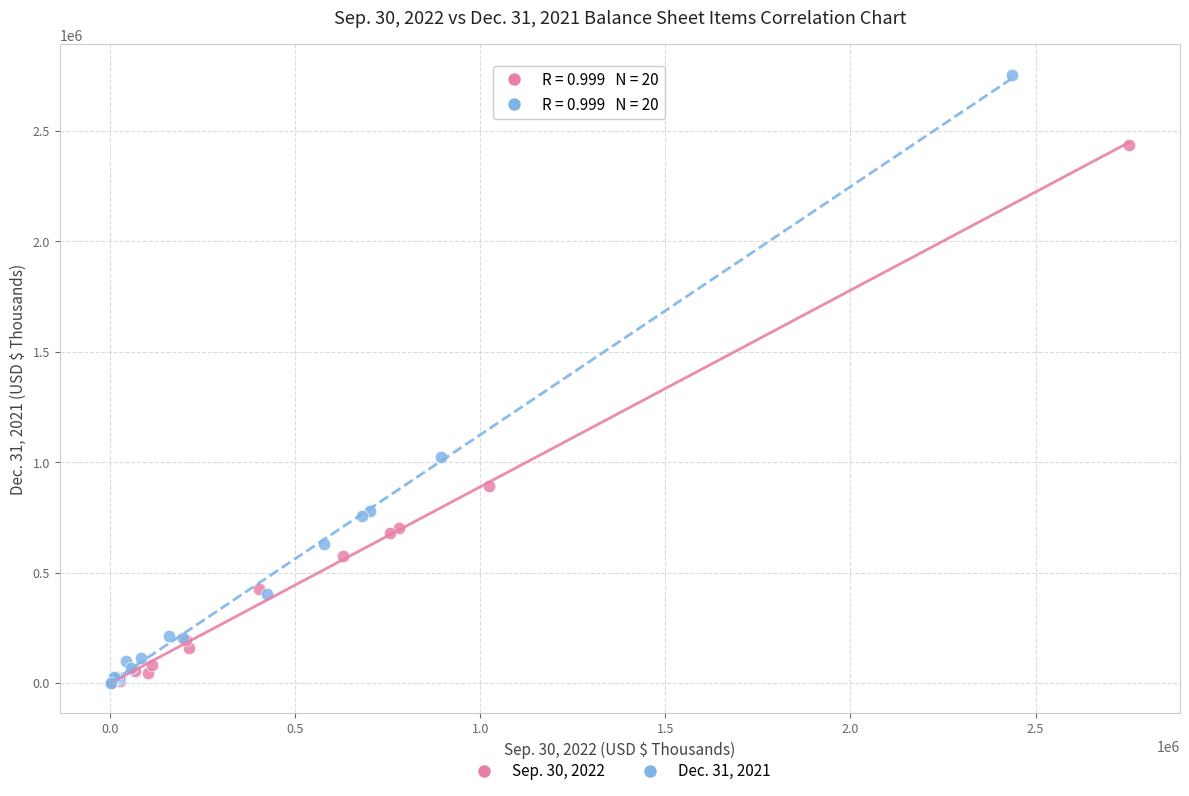

Which series has the largest Y range (max minus min)?

Dec. 31, 2021